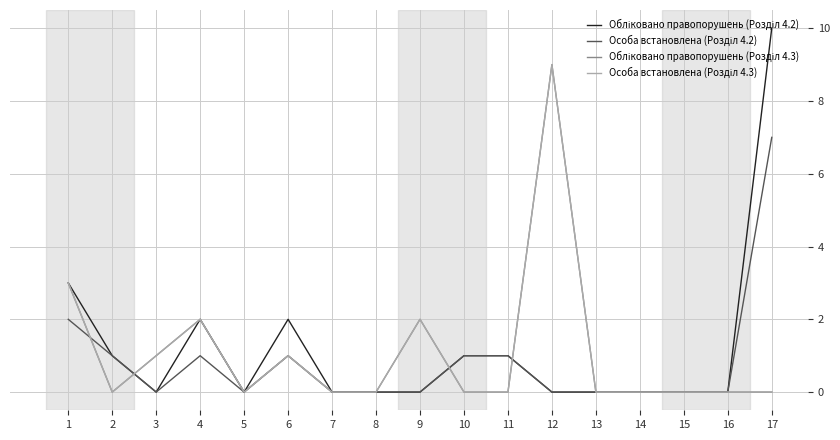

True or false: Особа встановлена (Розділ 4.2) has a value of 0 at 9.

True